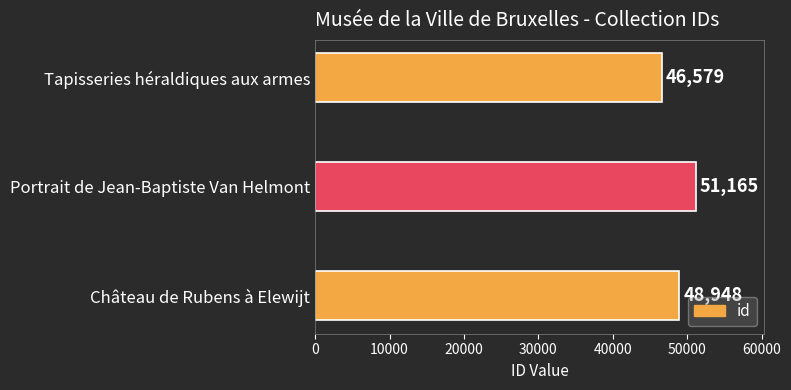

Approximately how many times larger is the value at Portrait de Jean-Baptiste Van Helmont compared to Tapisseries héraldiques aux armes?

1.1